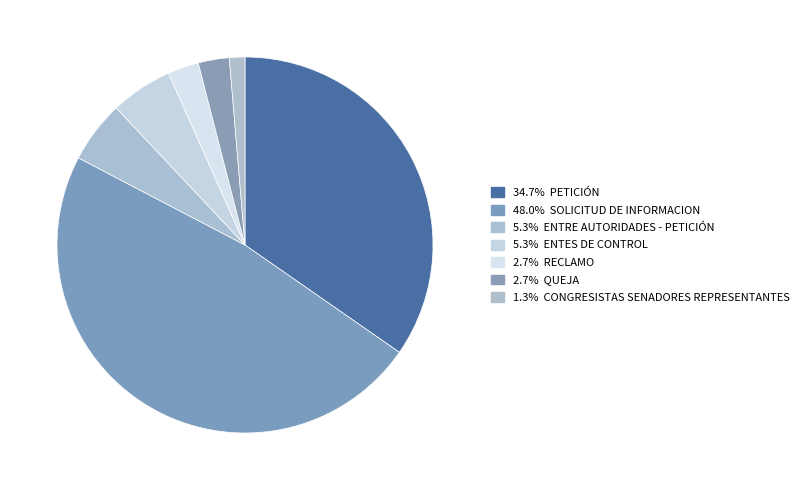

Count the number of slices in the pie.

7